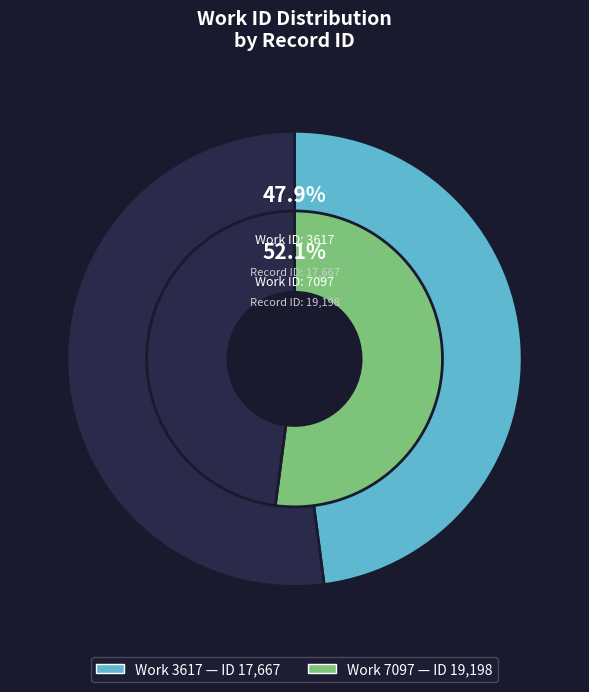

Is it true that 7097 is 62% of the pie?

False